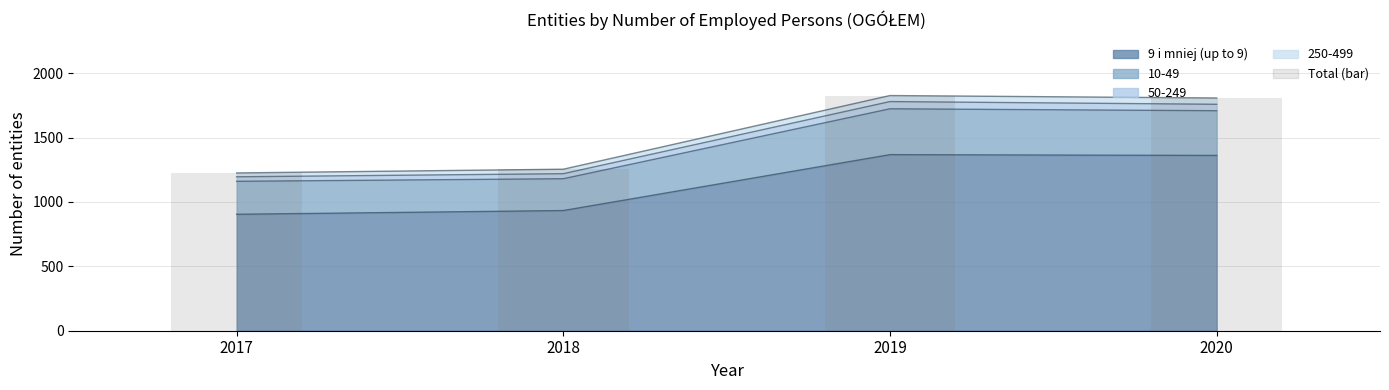

What is the difference between the values at 2020 and 2019?

19